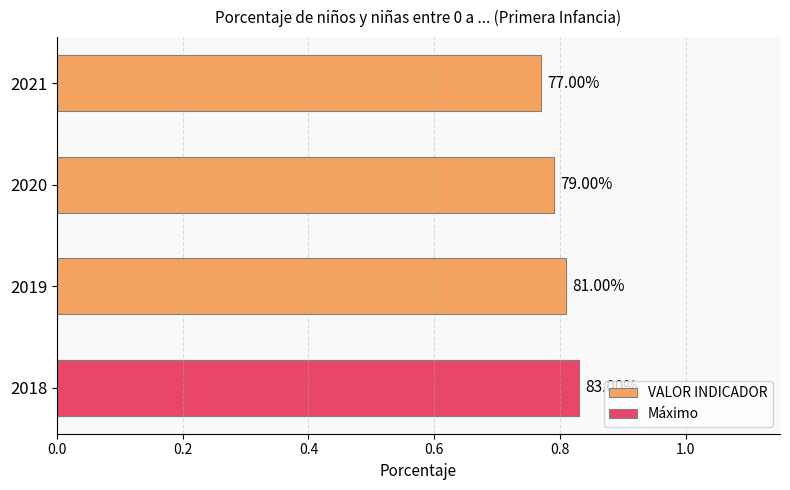

What is the difference between the maximum and minimum values?

0.1